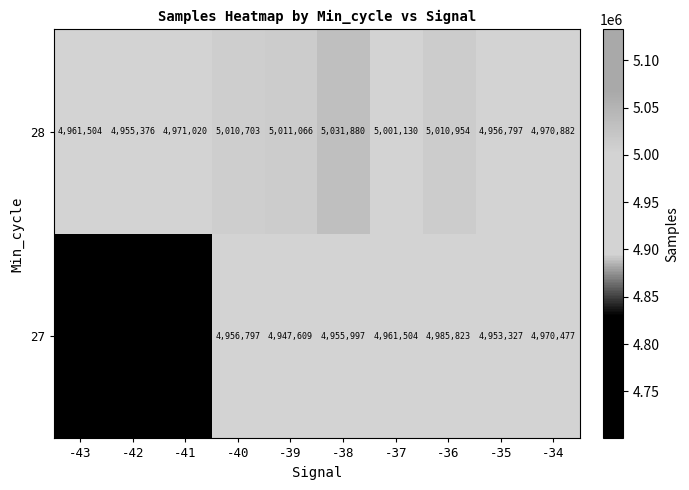

At which label is 28 closest to 4993628?

-37